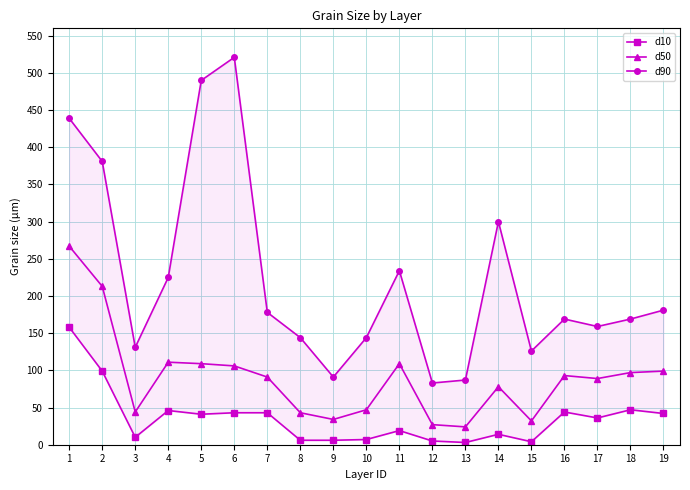

What are all the series names shown in the legend?

d10, d50, d90